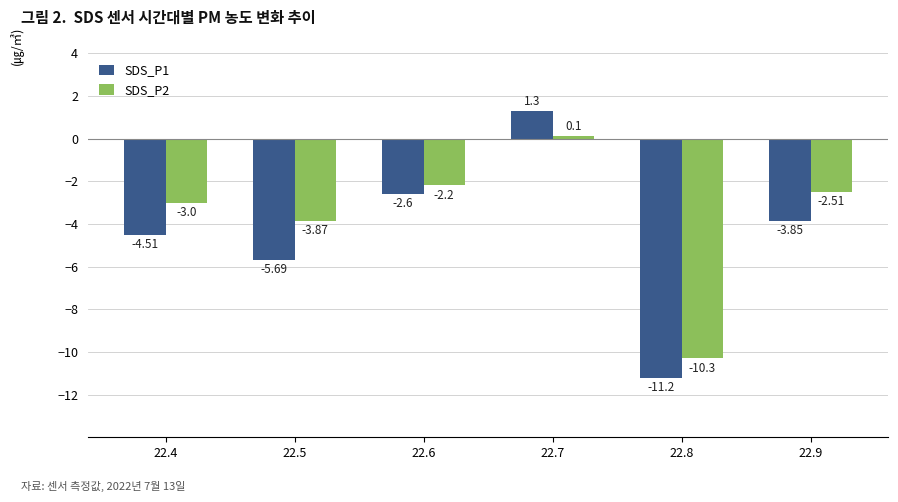

How many data points in SDS_P2 are less than -2?

5